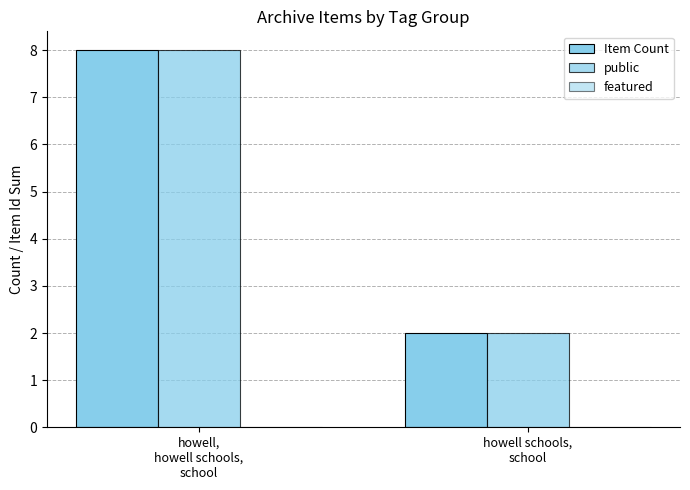

Reading left to right, what are all the values shown in this chart?

Item Count: howell,
howell schools,
school=8	howell schools,
school=2
public: howell,
howell schools,
school=8	howell schools,
school=2
featured: howell,
howell schools,
school=0	howell schools,
school=0